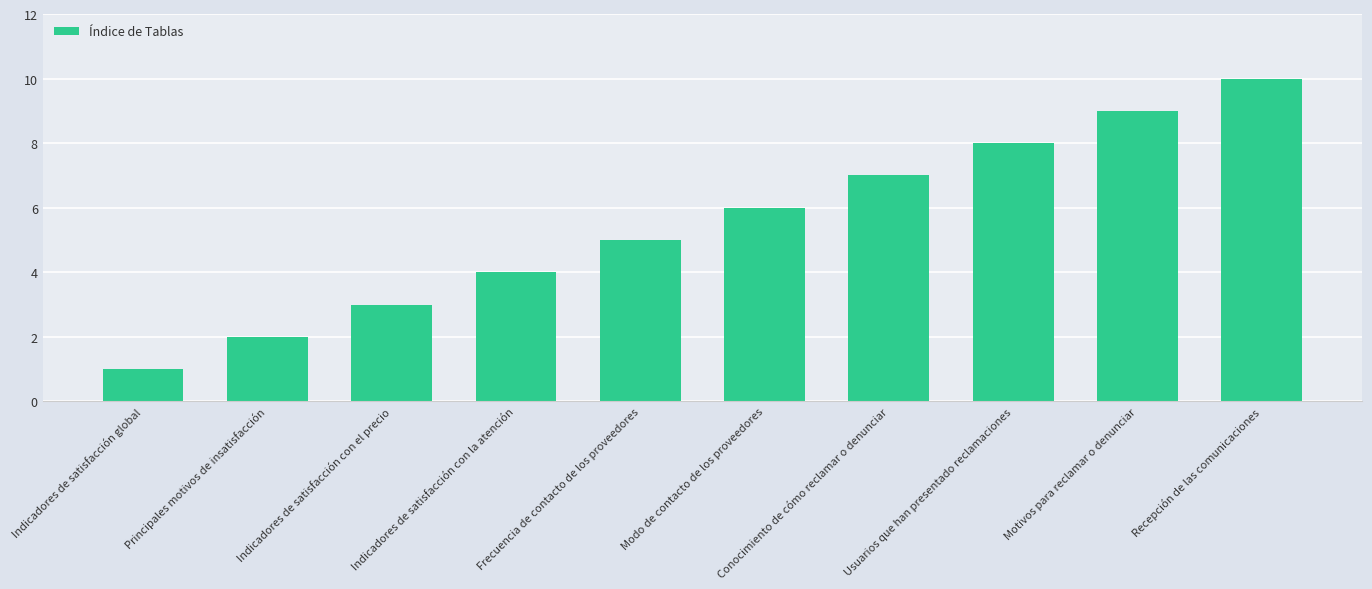

What is the approximate value at Conocimiento de cómo reclamar o denunciar?

7